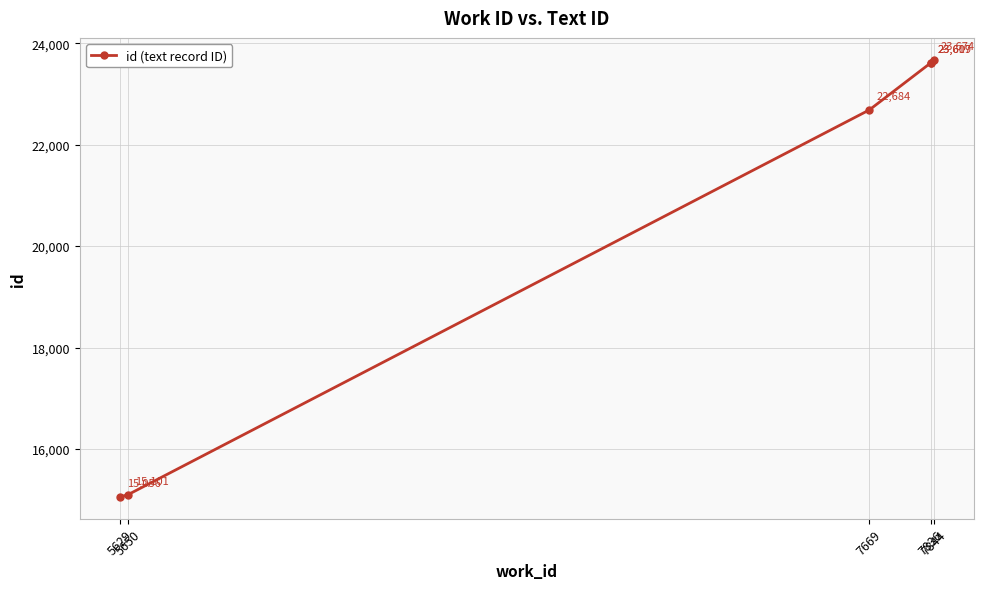

Reading left to right, extract all data points from this chart.

15056	15101	22684	23609	23617	23674